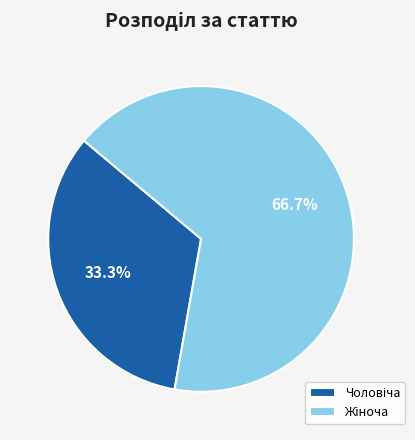

Does any single category account for the majority?

Yes